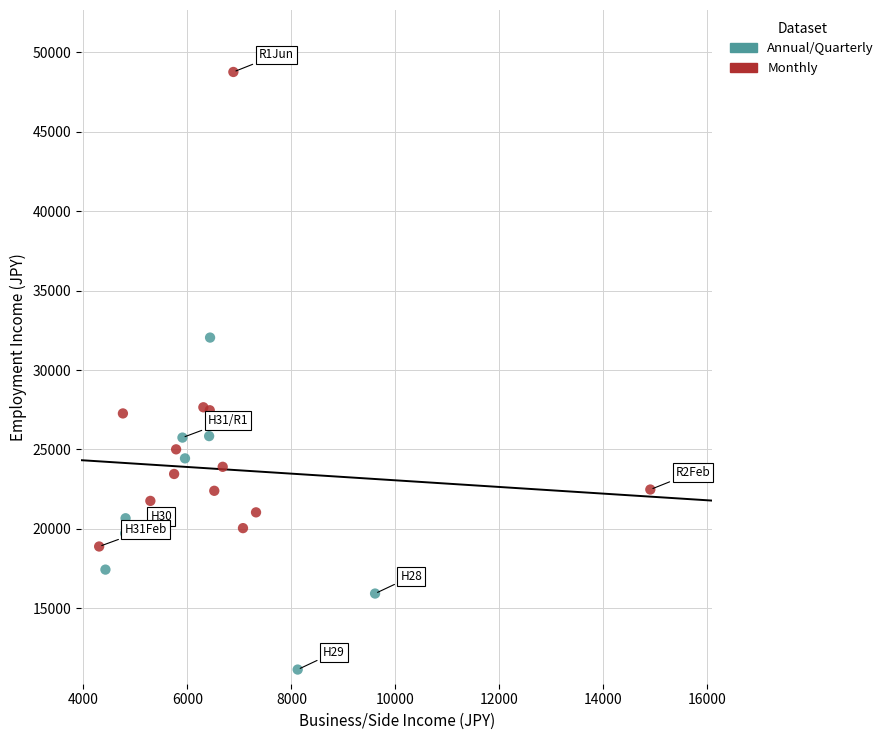

Which series has the largest Y range (max minus min)?

Monthly